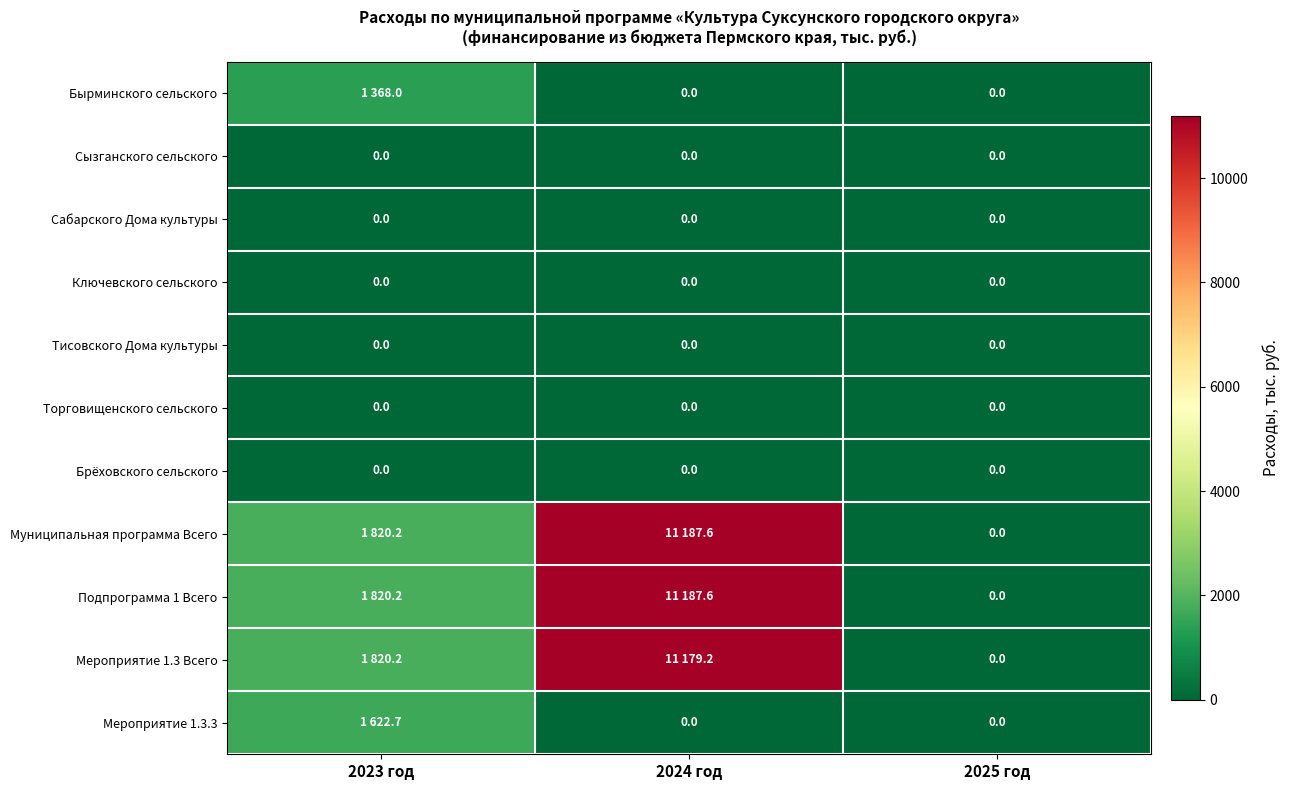

Which series has the widest spread of values?

Муниципальная программа Всего